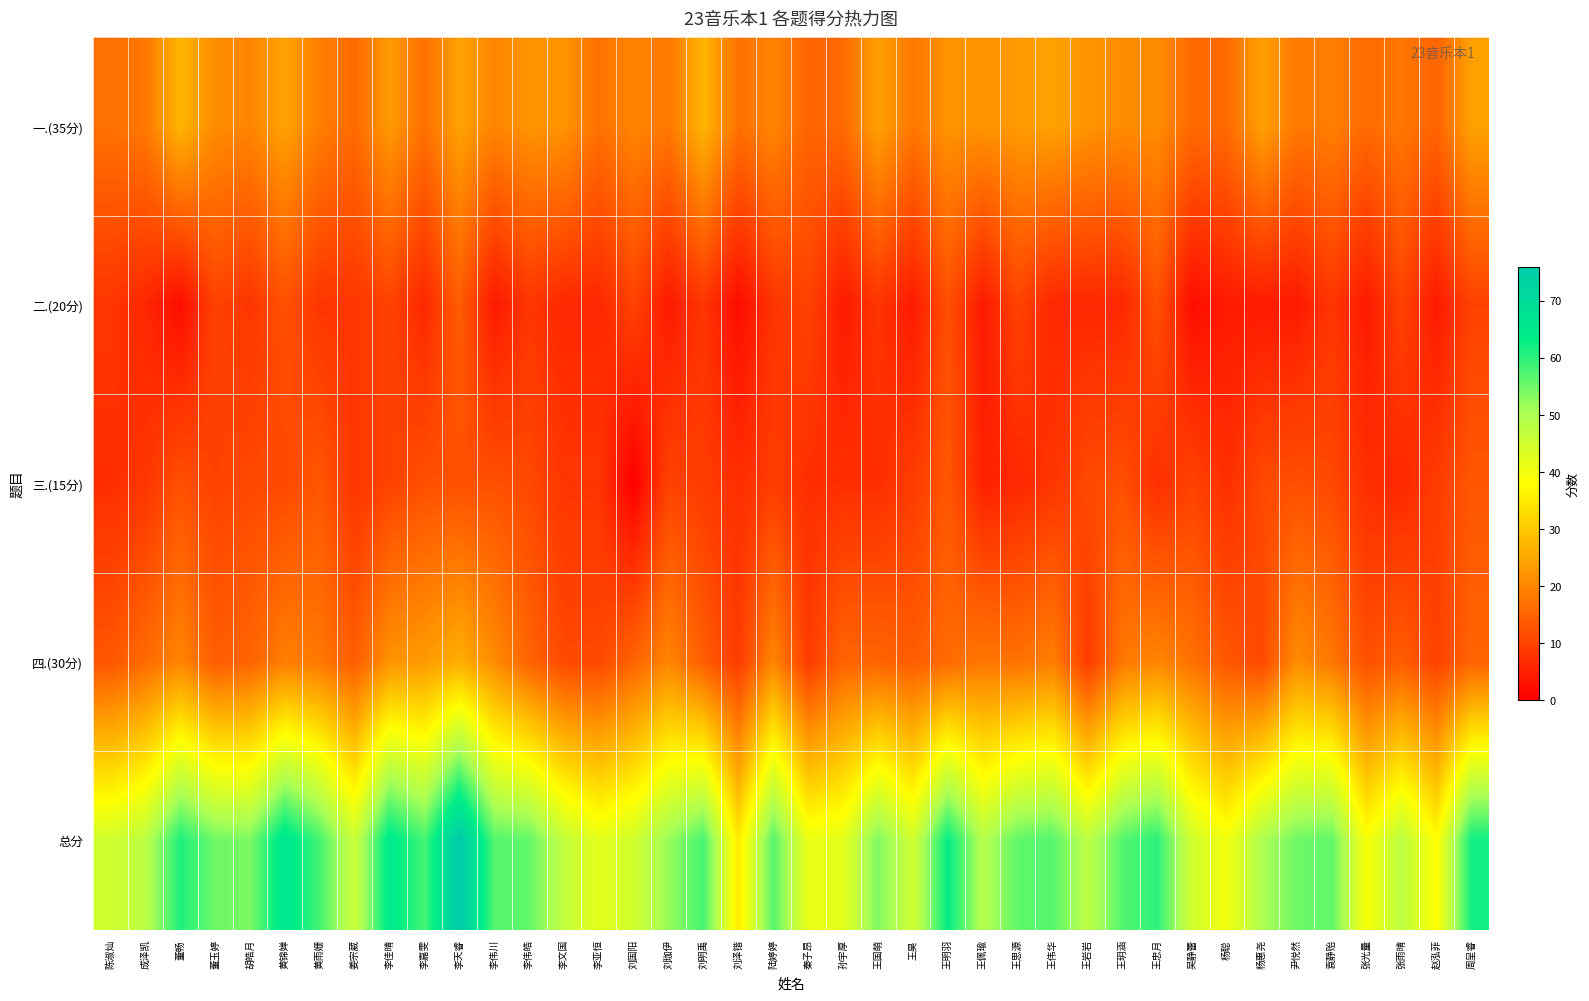

What is the difference between the highest and lowest values at 王岩岩?

42